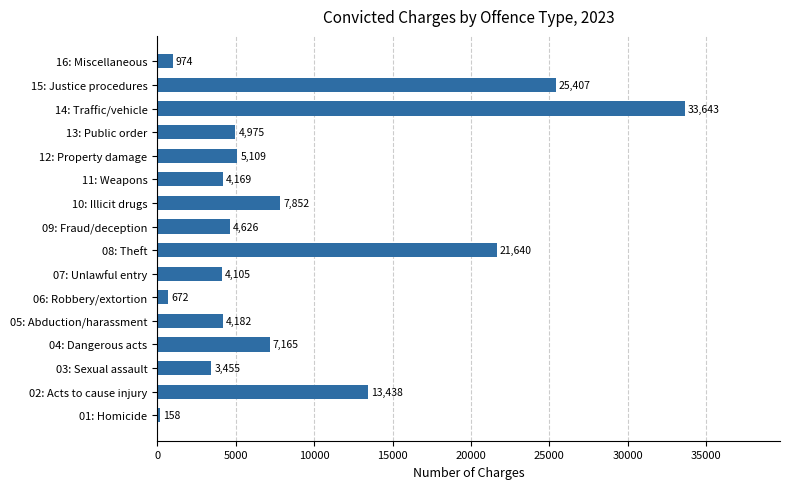

What is the change in value from 01: Homicide to 13: Public order?

+4817